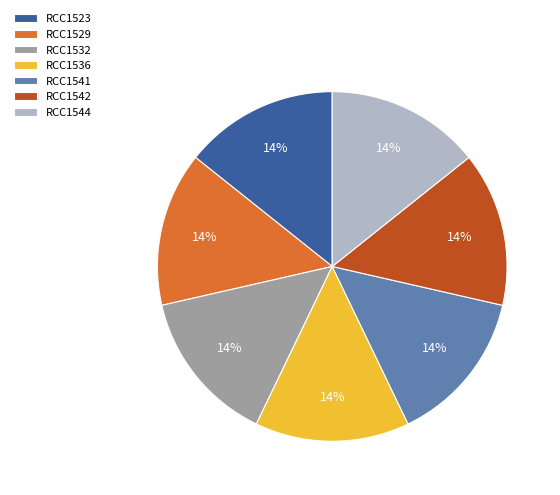

Is it true that RCC1536 is 14% of the pie?

True